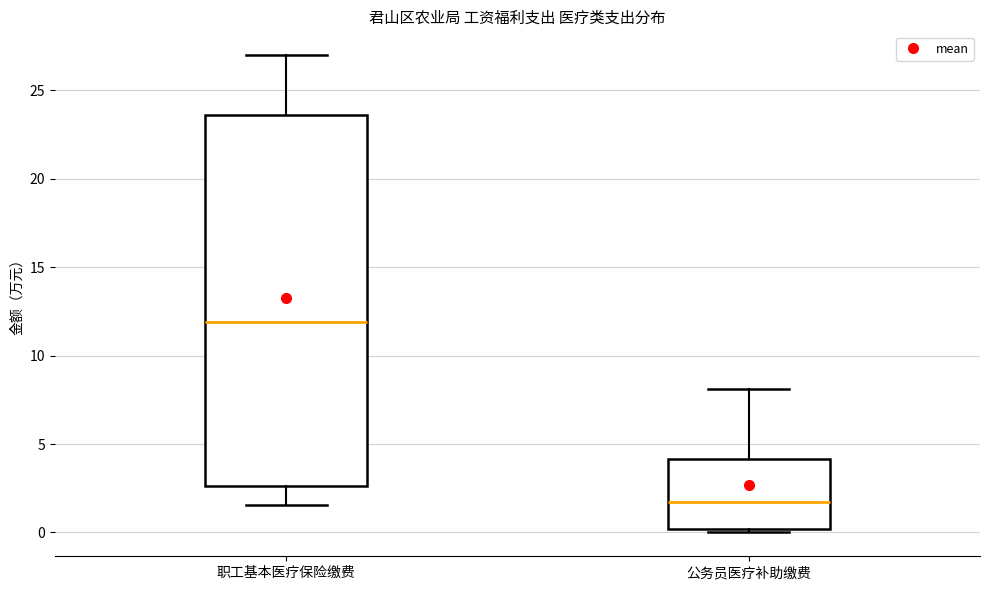

Which box's median line is the highest?

职工基本医疗保险缴费